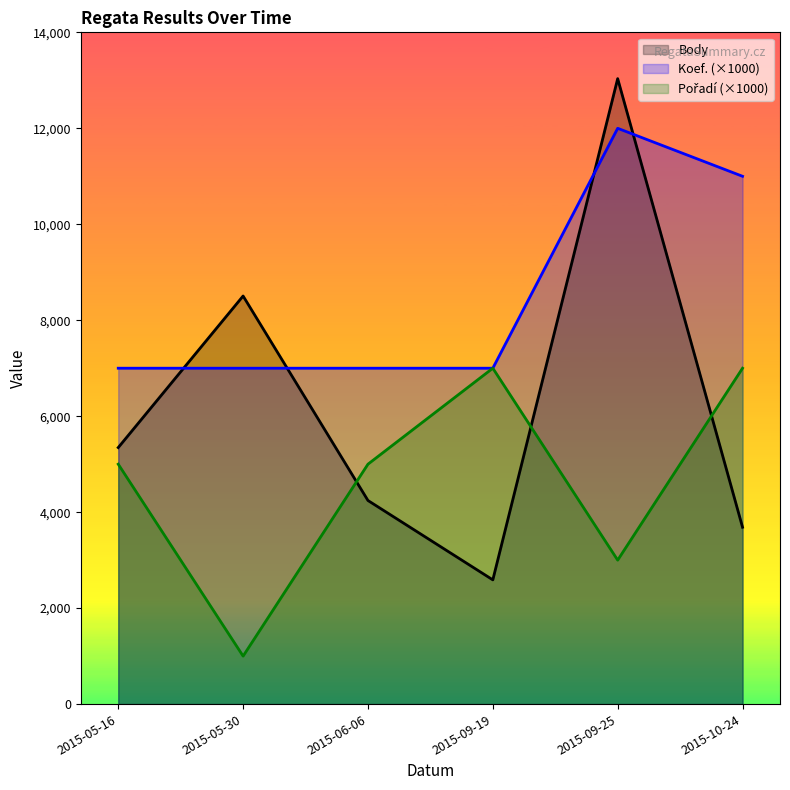

What is the difference between the highest and lowest values at 2015-05-30?

7505